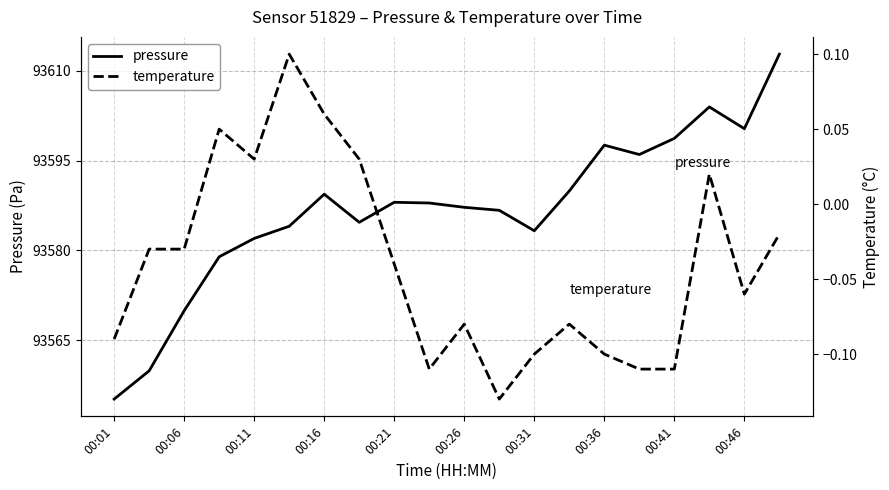

How many values in temperature are above zero?

6